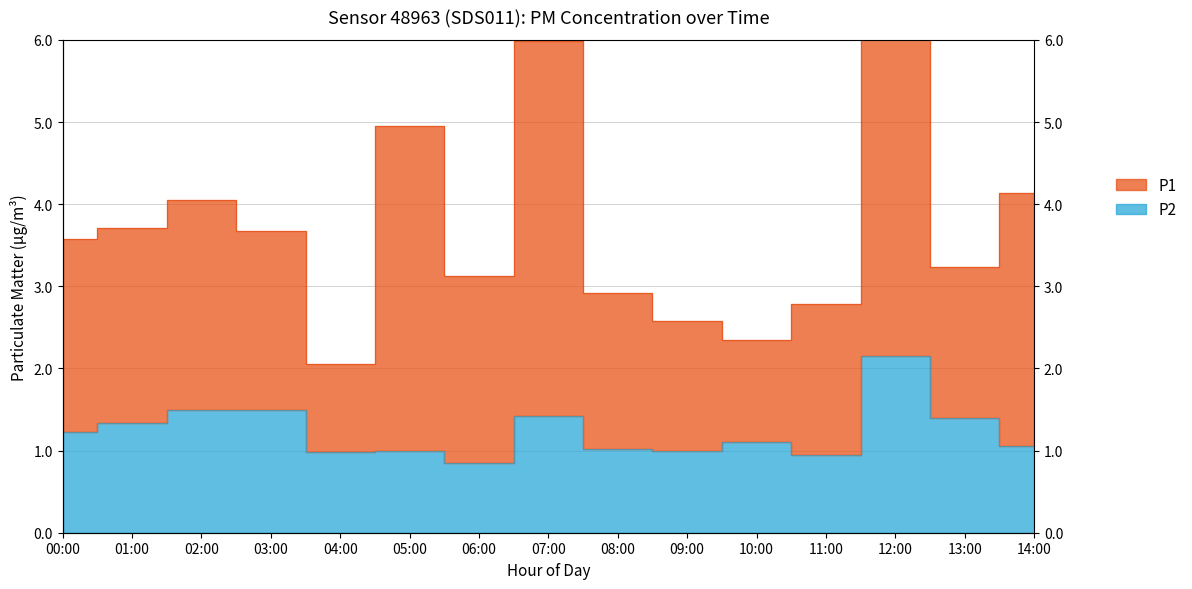

What position from the left is 10:00?

11